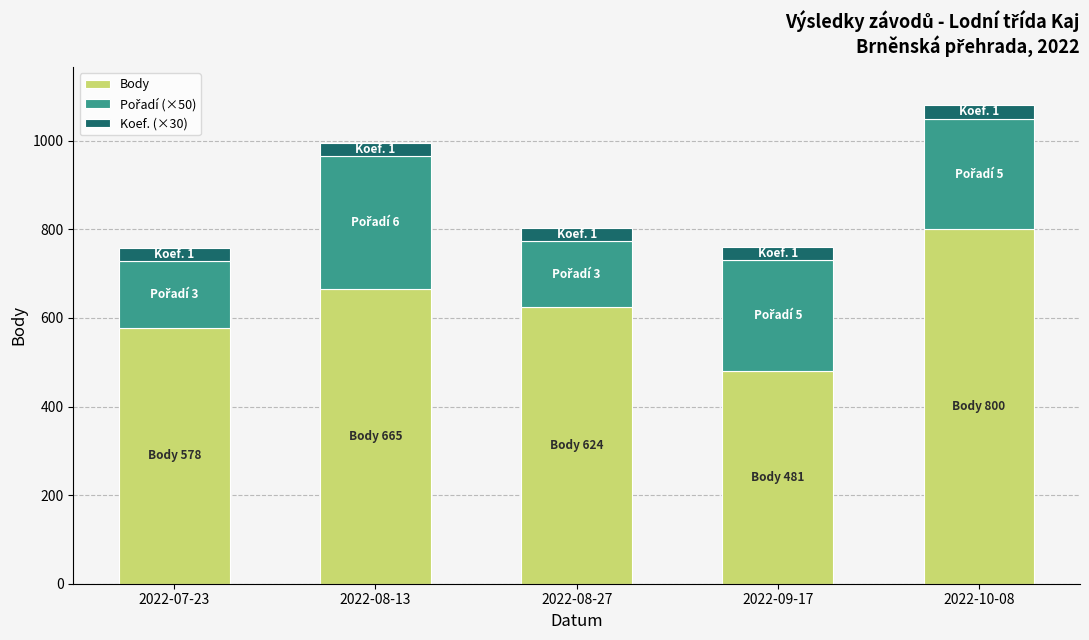

At which label does Body reach its peak?

2022-10-08